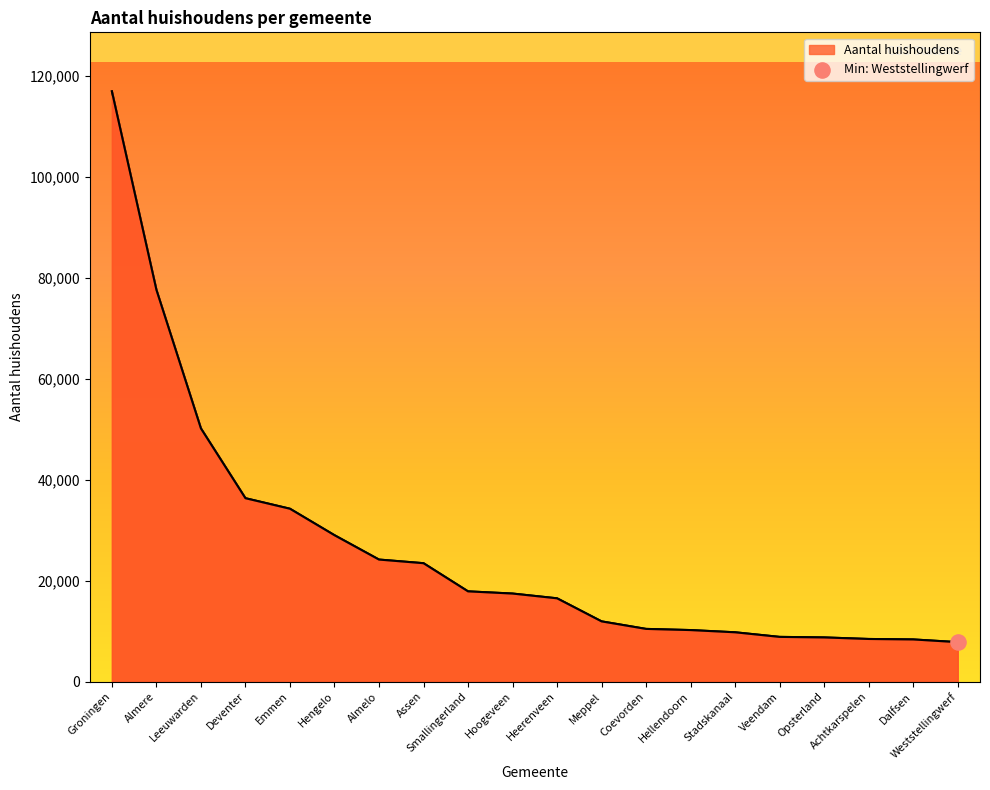

Approximately how many times larger is the value at Stadskanaal compared to Emmen?

0.3